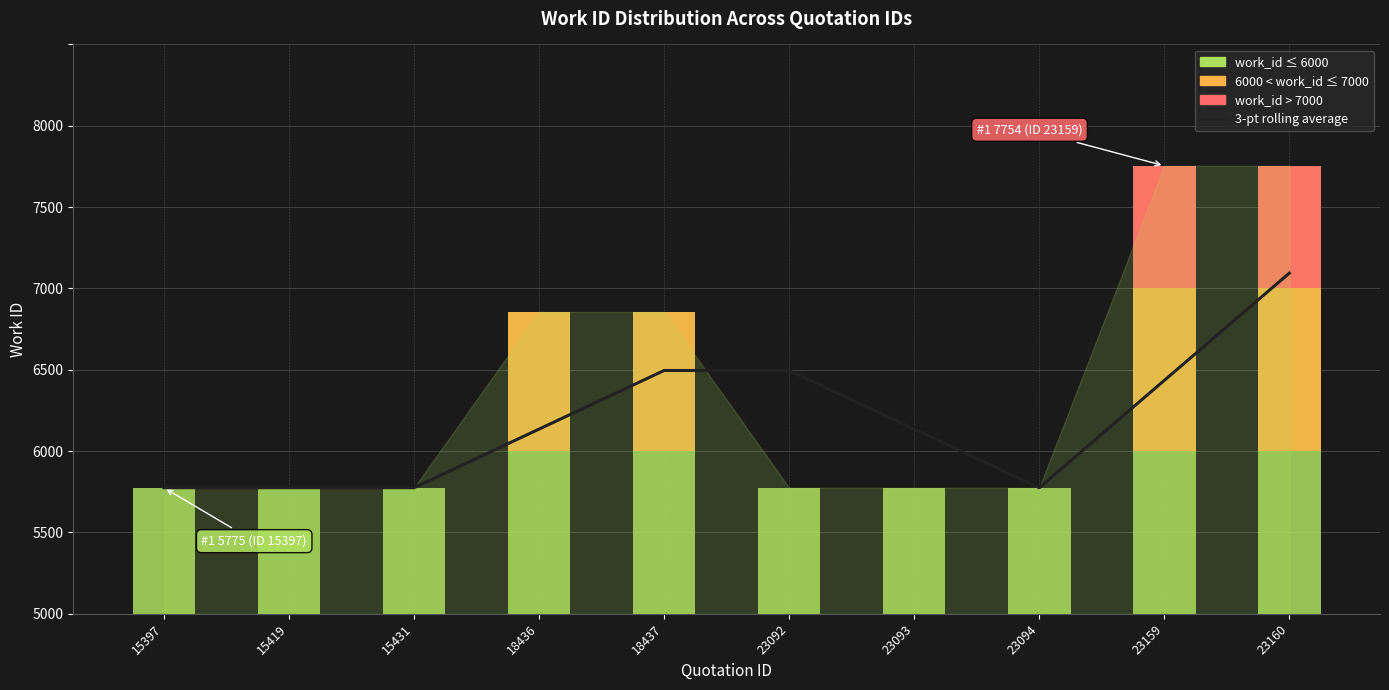

Does the chart contain any negative values?

No